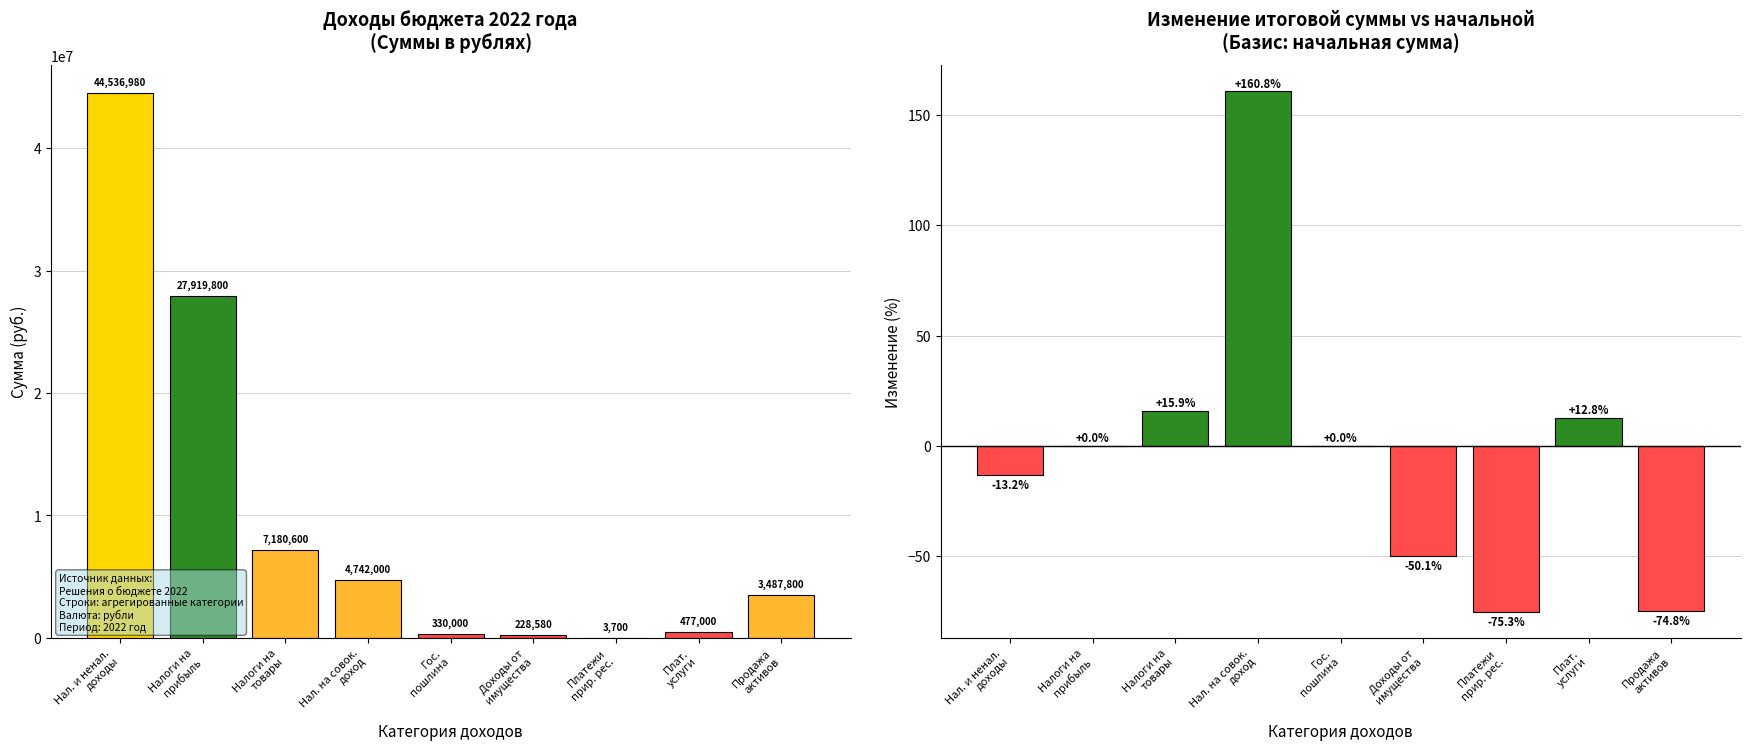

What is the lowest value of the Итоговая сумма 2022 series?

3700.0